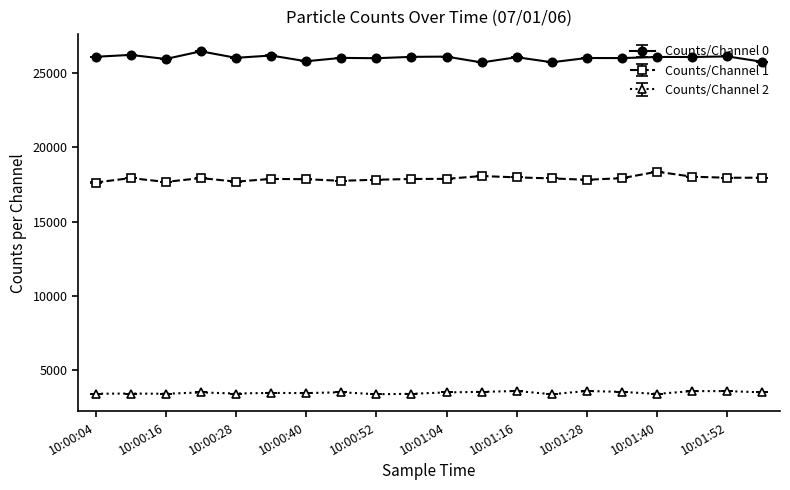

What is the value of the Counts/Channel 2 point at the 18th from the left?

3571